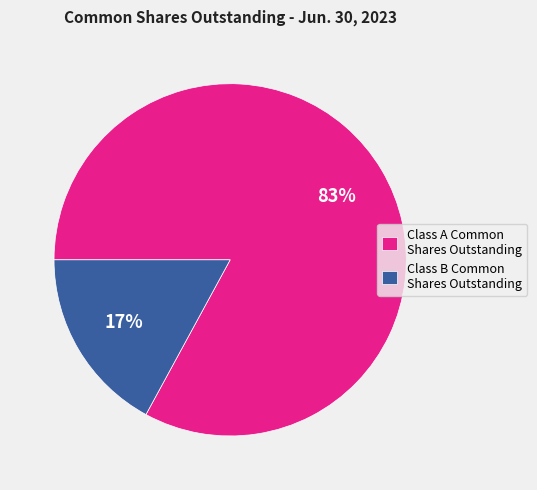

Count the number of slices in the pie.

2